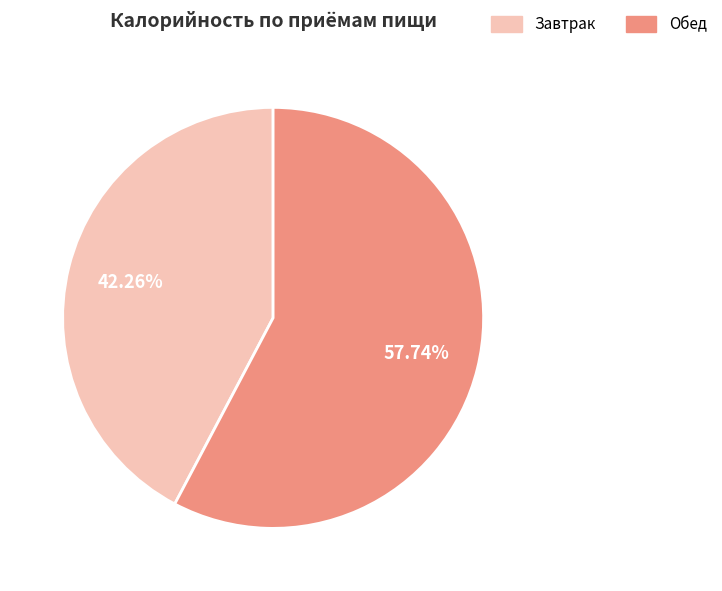

Which category accounts for the majority?

Обед